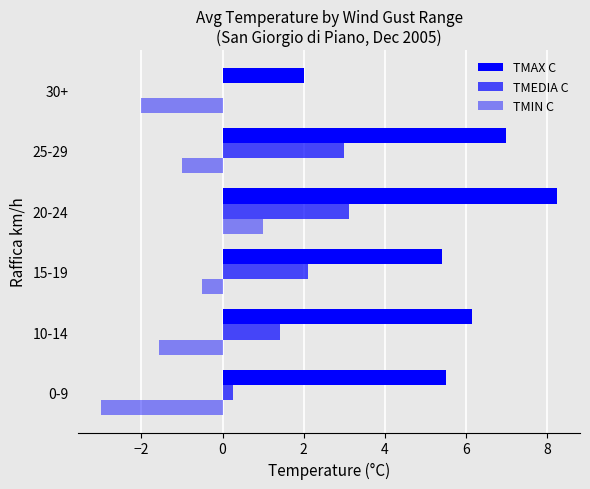

Count the number of data series in this chart.

3